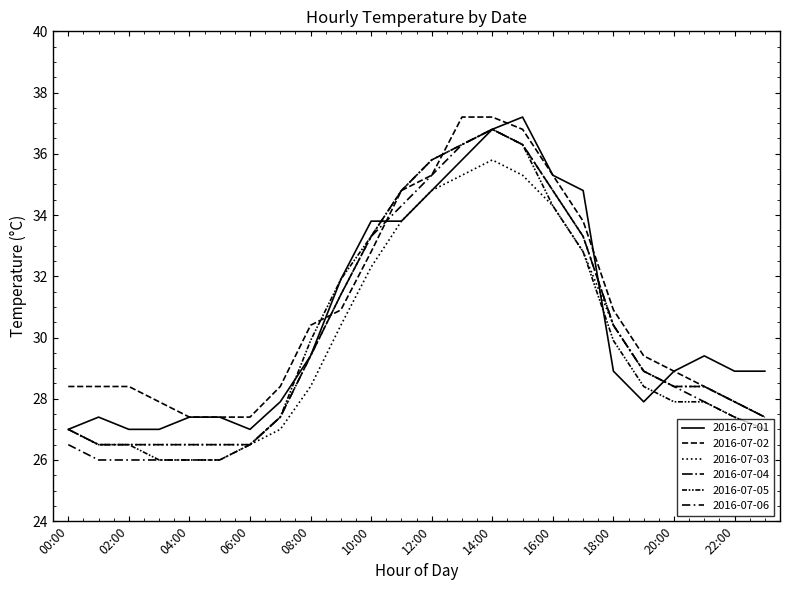

How many lines are shown in the chart?

6